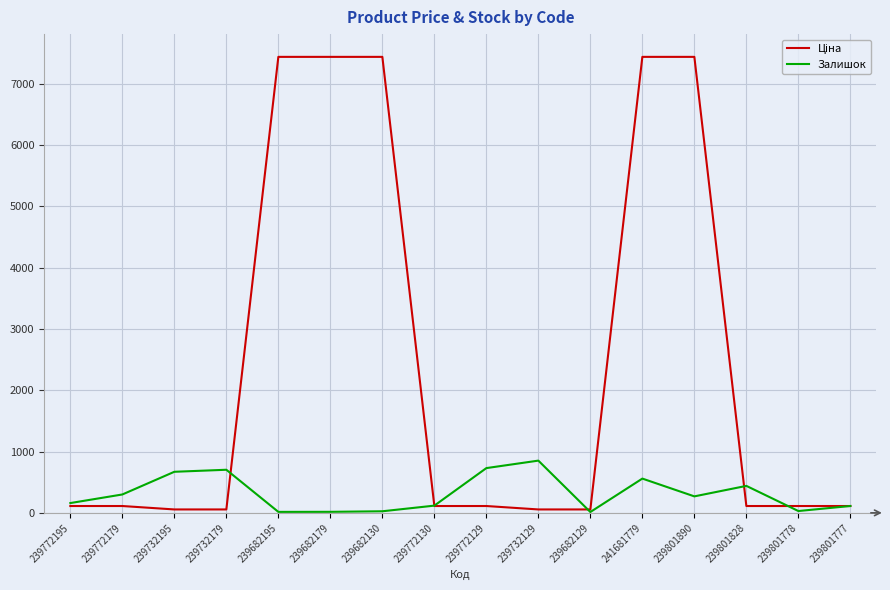

Is it true that Залишок equals 160.0 at 239772195?

True